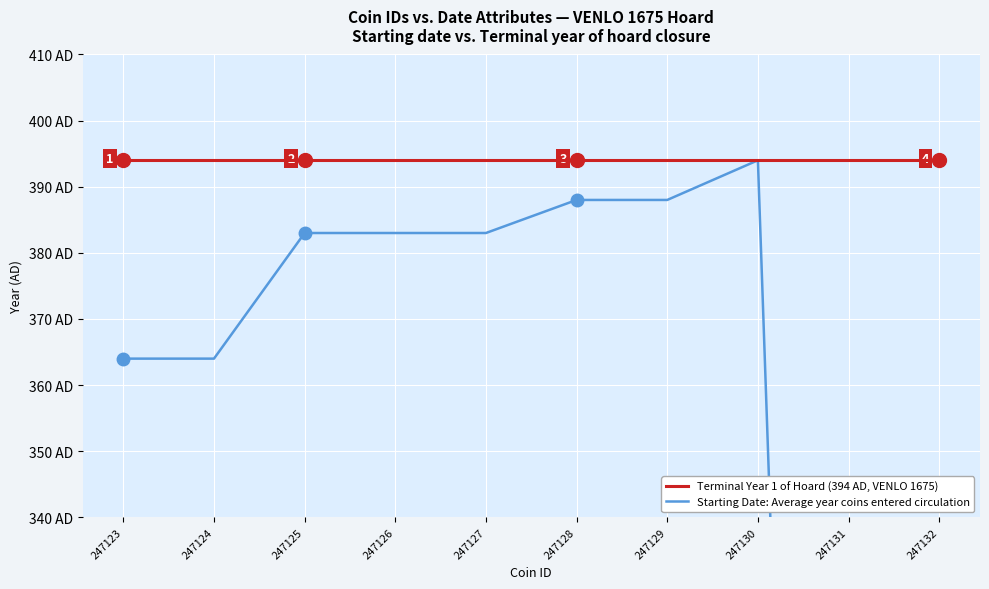

Reading left to right, list all the values displayed in this chart.

Starting Date of Coin Issue: 364	364	383	383	383	388	388	394	0	0
Terminal Year 1 of Hoard: 394	394	394	394	394	394	394	394	394	394